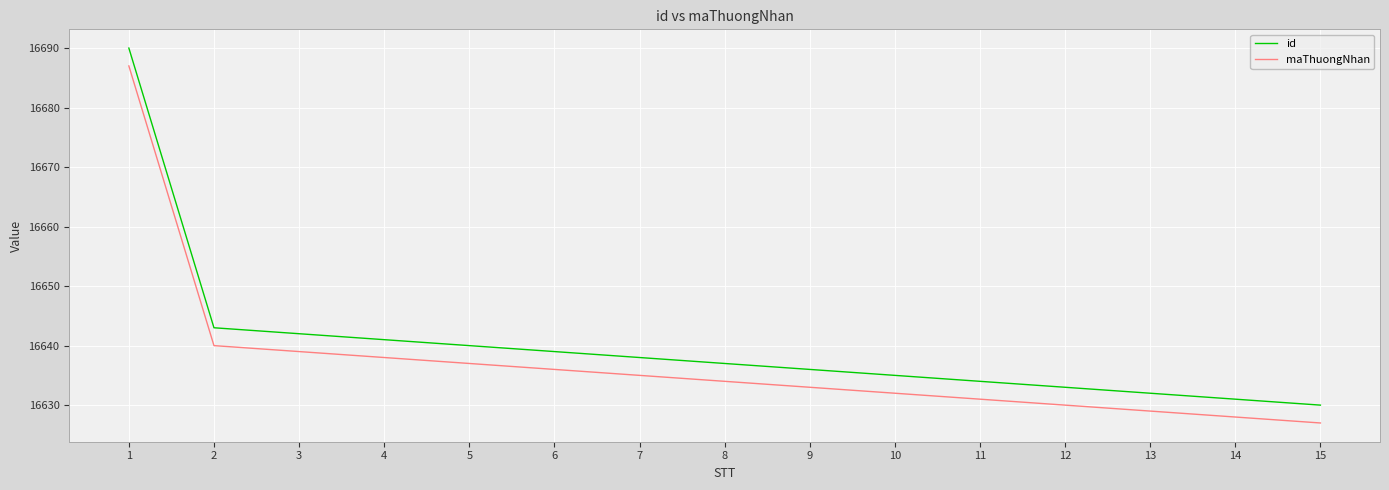

True or false: id and maThuongNhan cross at least once.

False